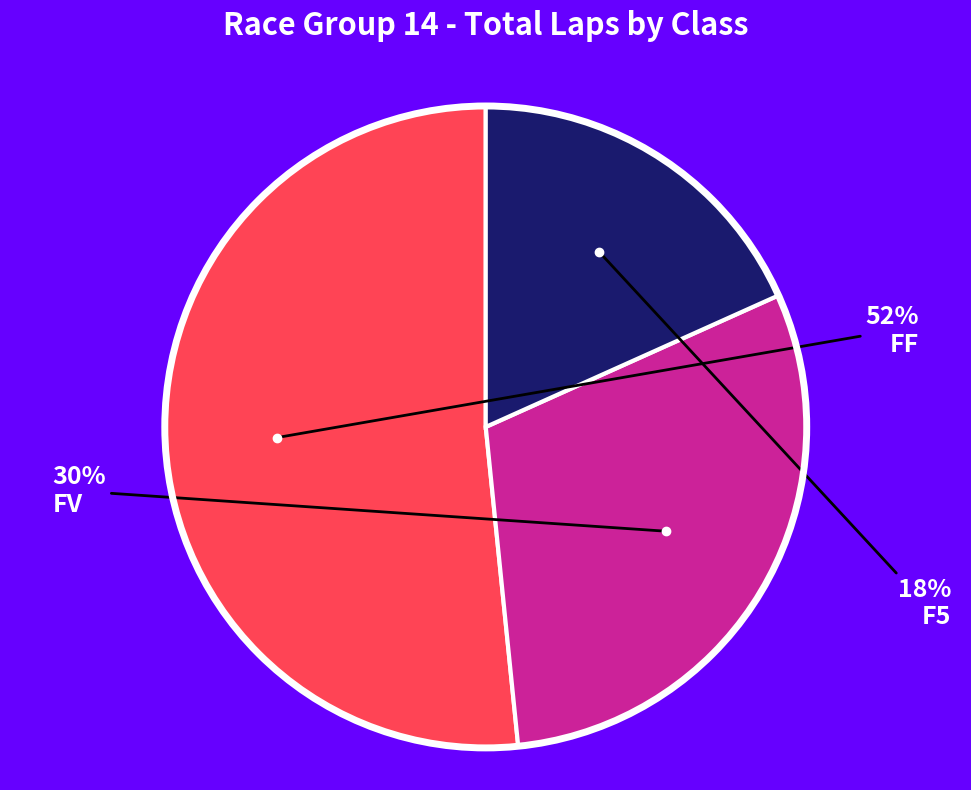

To the nearest percent, what is the average slice percentage?

33%